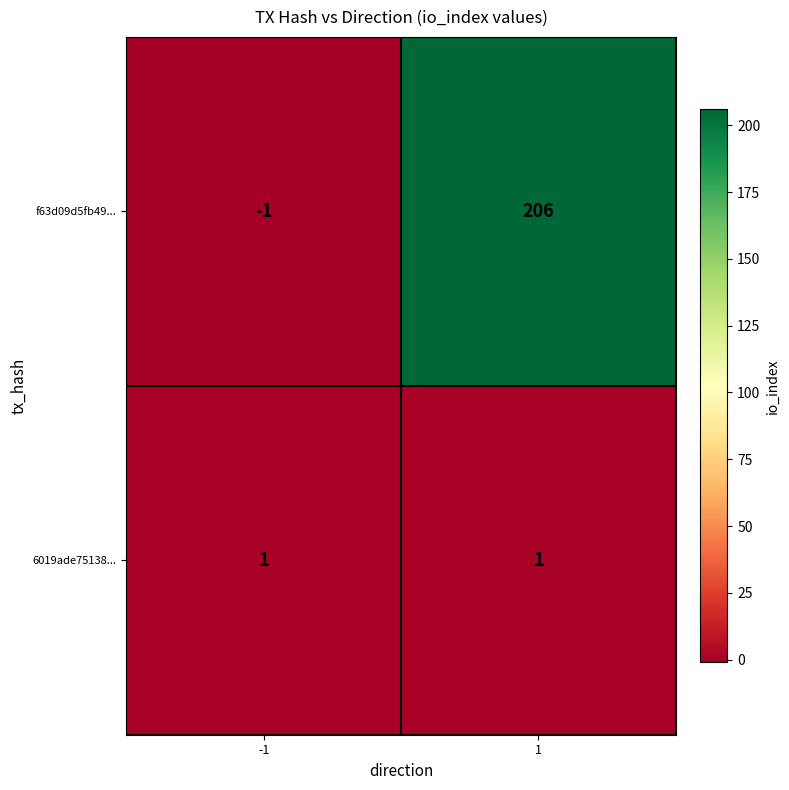

Read the f63d09d5fb49... value at 1.

206